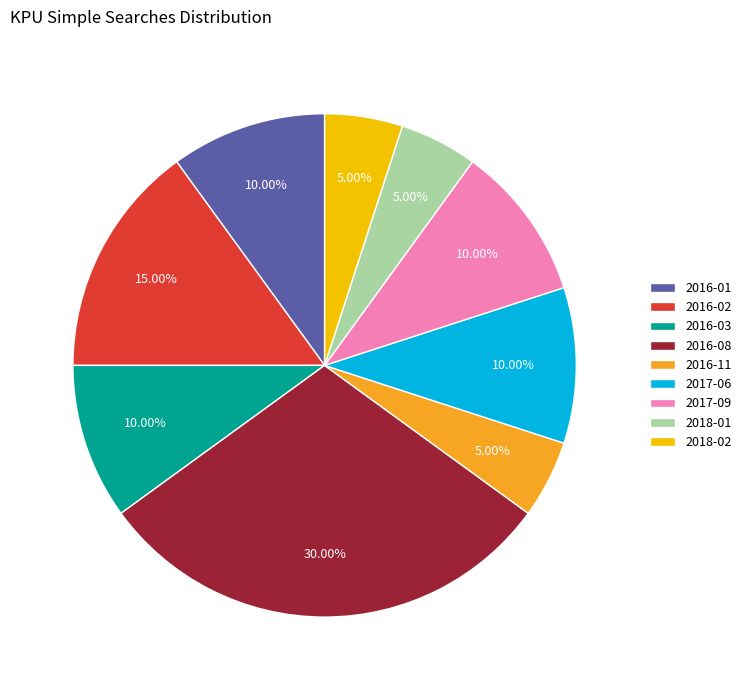

Do 2017-06 and 2017-09 together represent more than half of the pie?

No